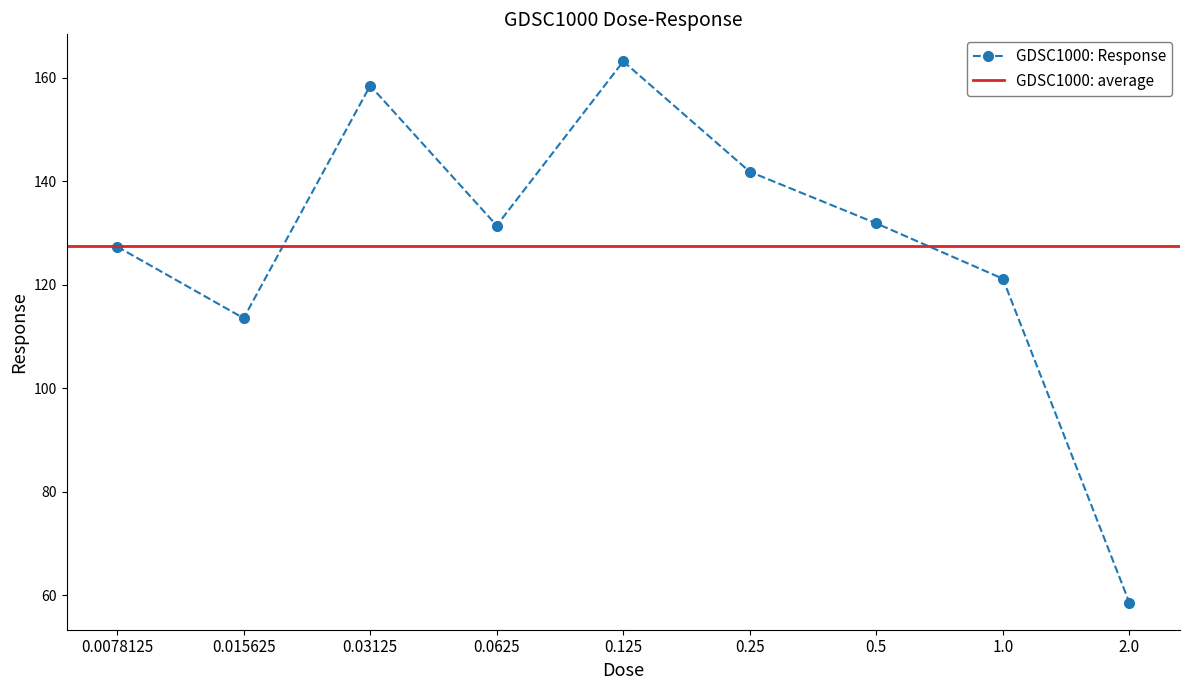

What is the change in value from 0.0078125 to 0.0625?

+4.1